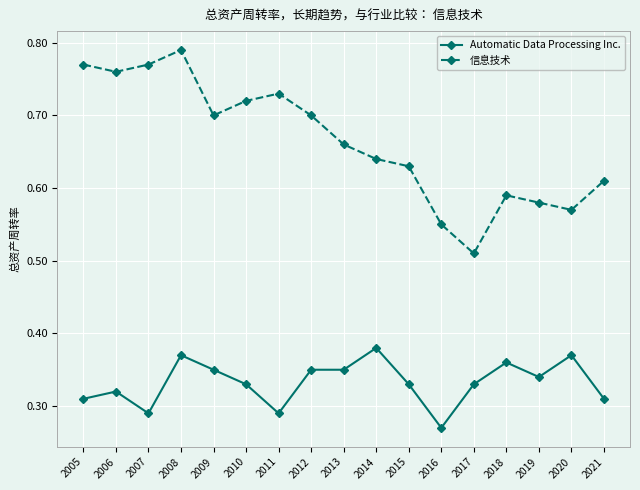

Is it true that Automatic Data Processing Inc. equals 0.4 at 2011?

False